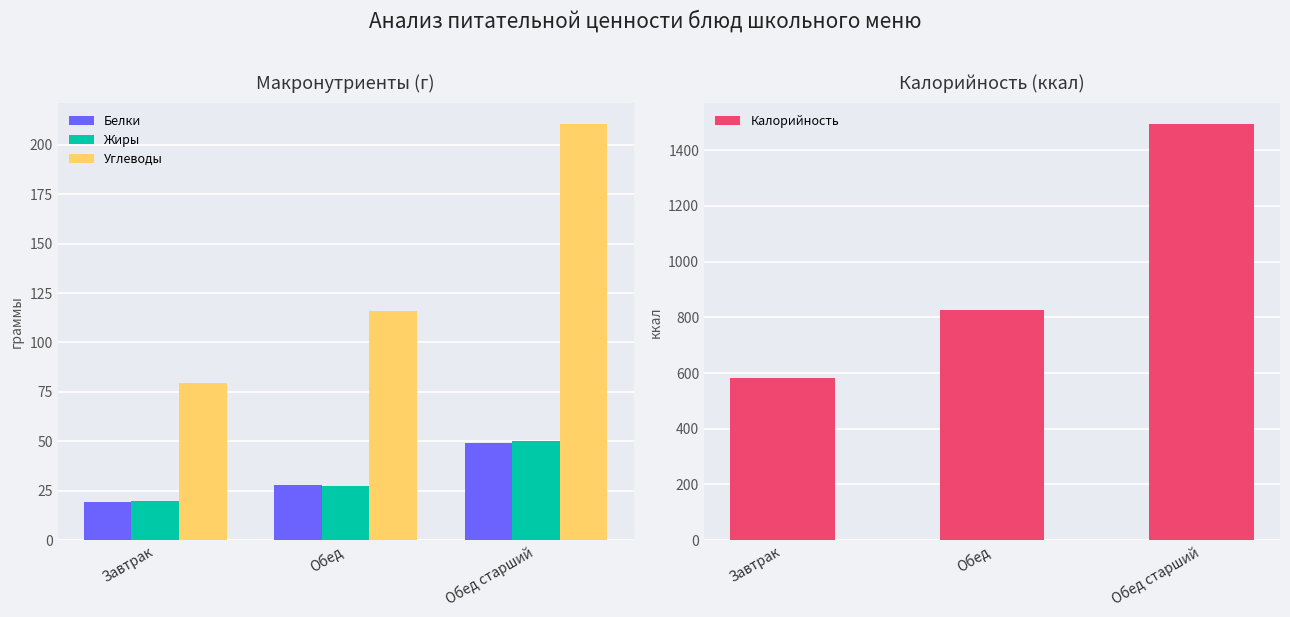

At which label does Углеводы reach its minimum?

Завтрак